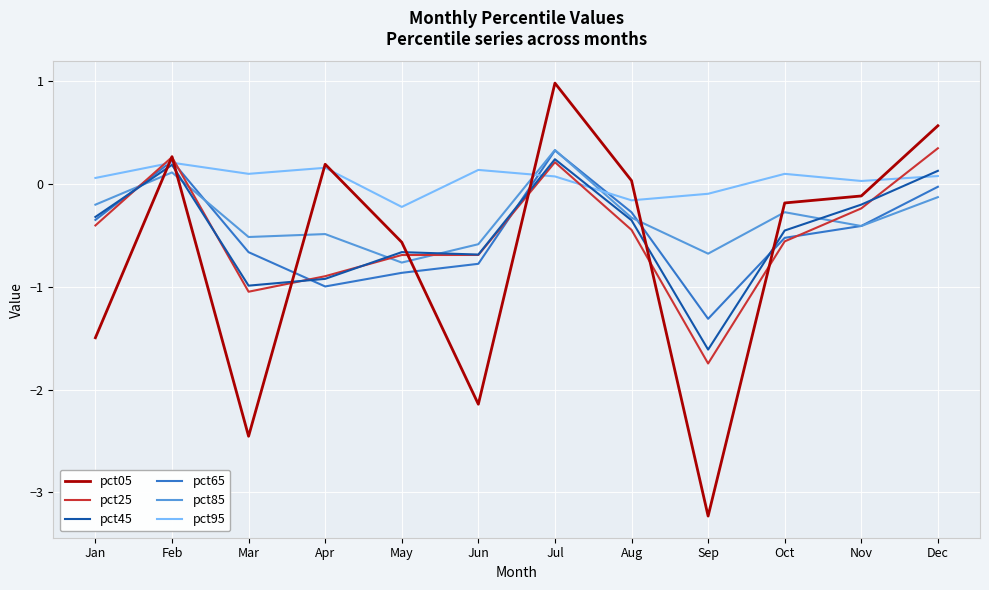

The pct45 series shows -1.1 at May. True or false?

False